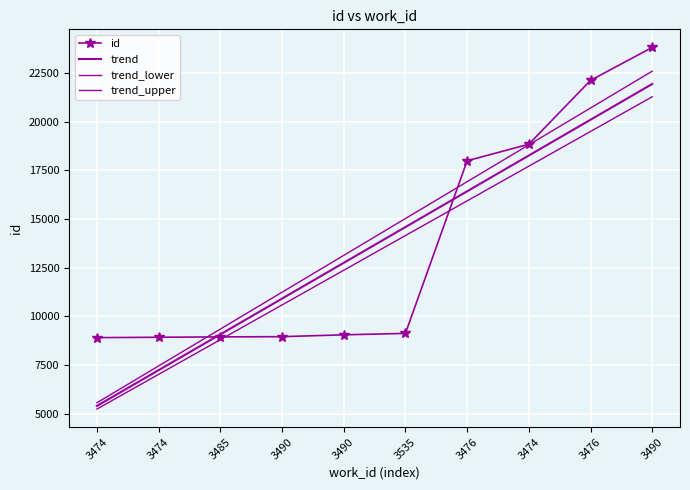

Is it true that the value at 3535 is 9121?

True